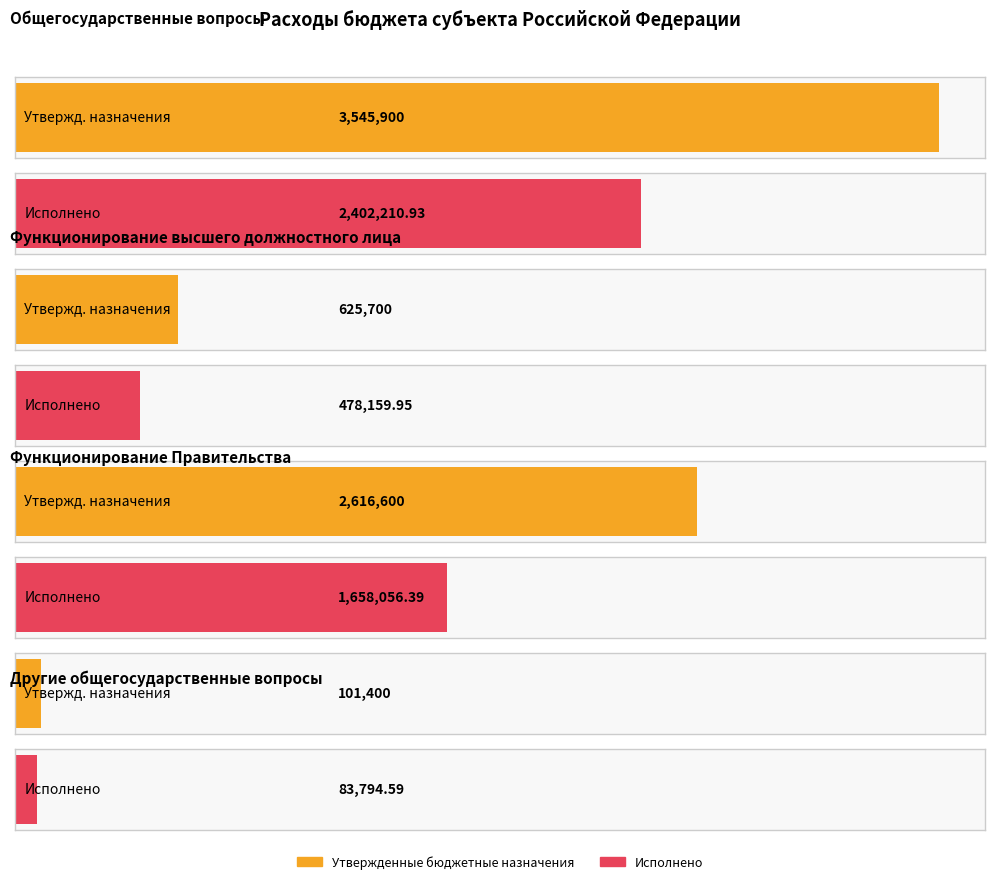

The Утвержденные бюджетные назначения series shows 2616600.0 at Функционирование Правительства. True or false?

True